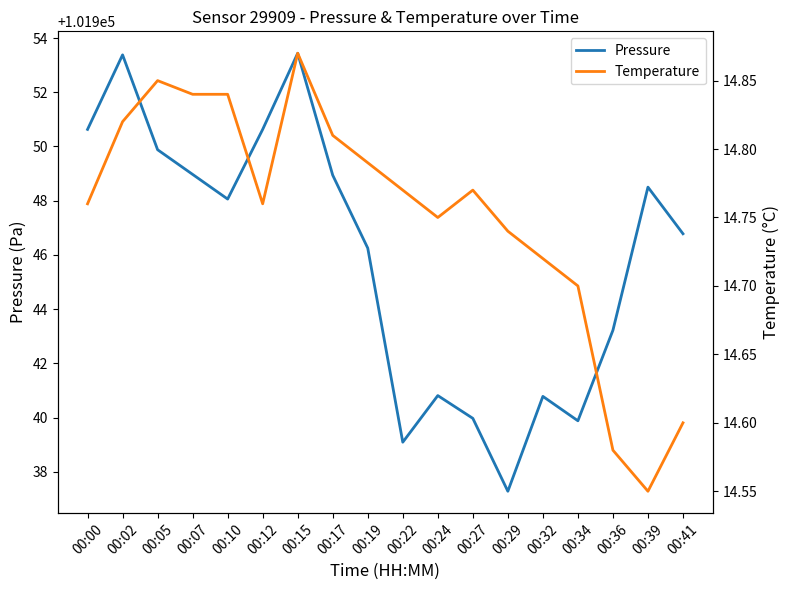

What is the total value across all series at 00:29?

101952.0